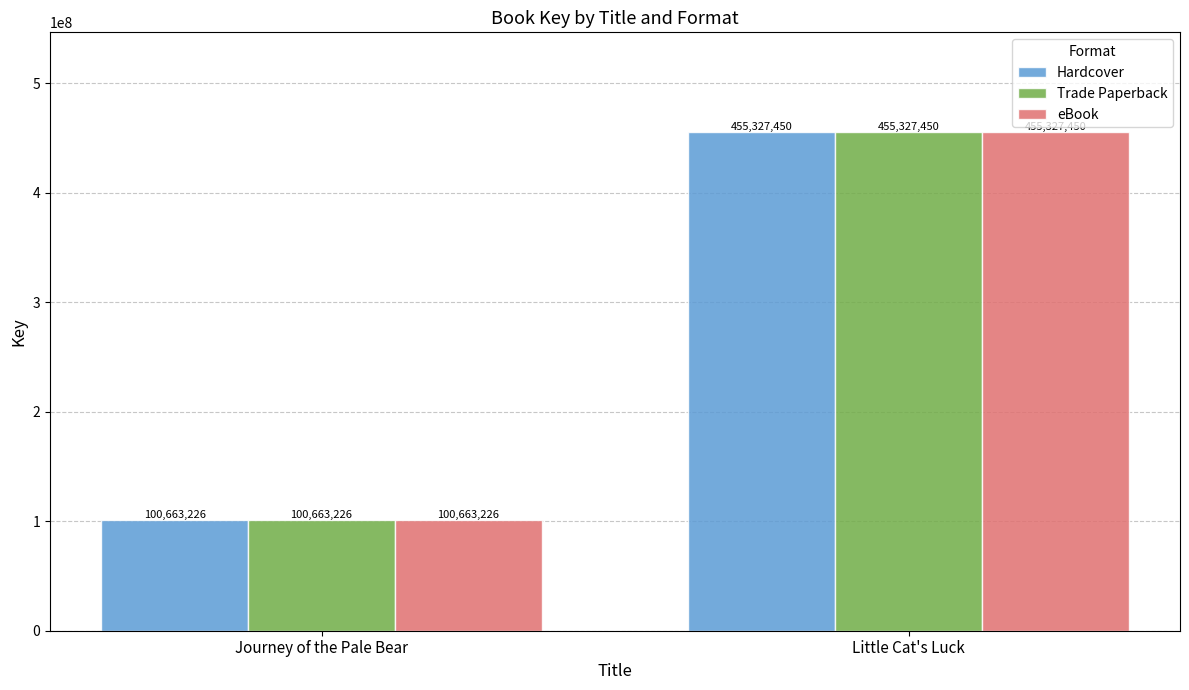

Is it true that Trade Paperback equals 157880425 at Journey of the Pale Bear?

False